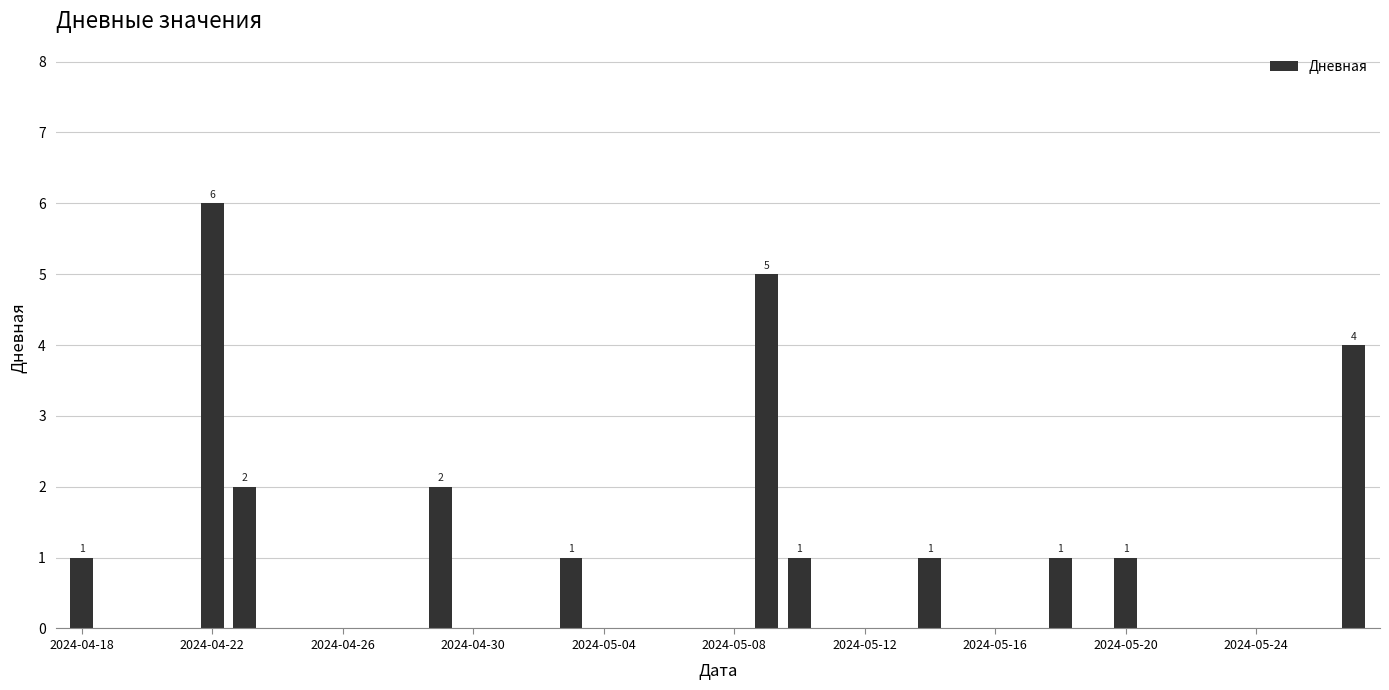

What is the sum of all values?

25